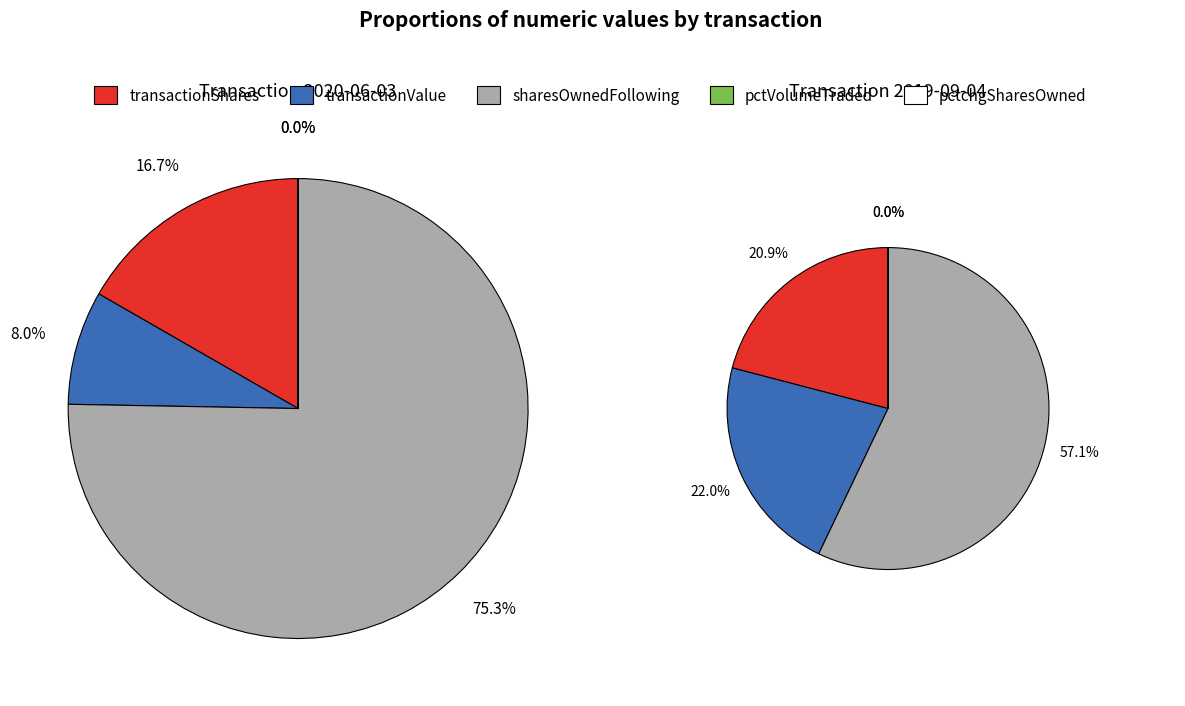

How many slices are in this pie chart?

5